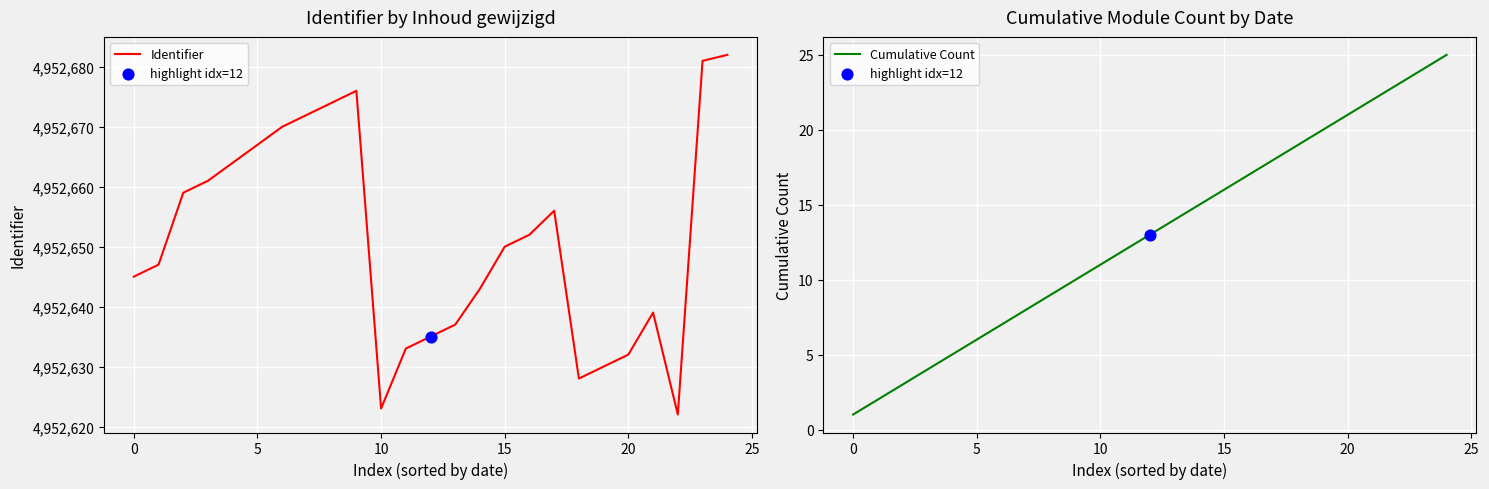

At which category is the sum across all series the highest?

24